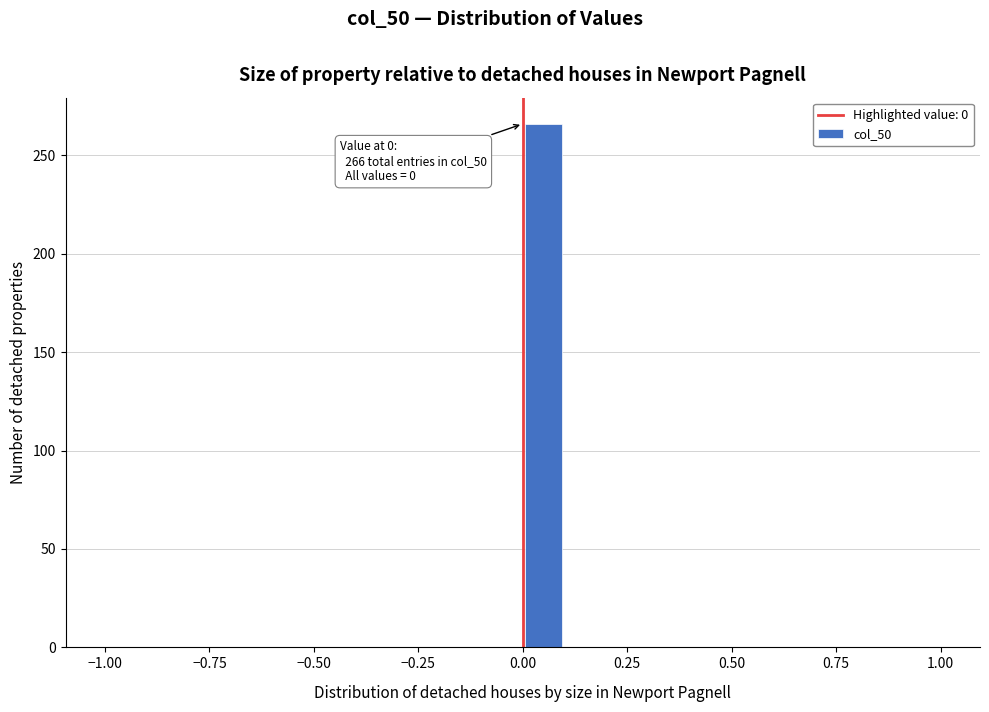

Around what value on the x-axis is the tallest bar? Give the approximate position of its centre, as read against the axis.

0.05